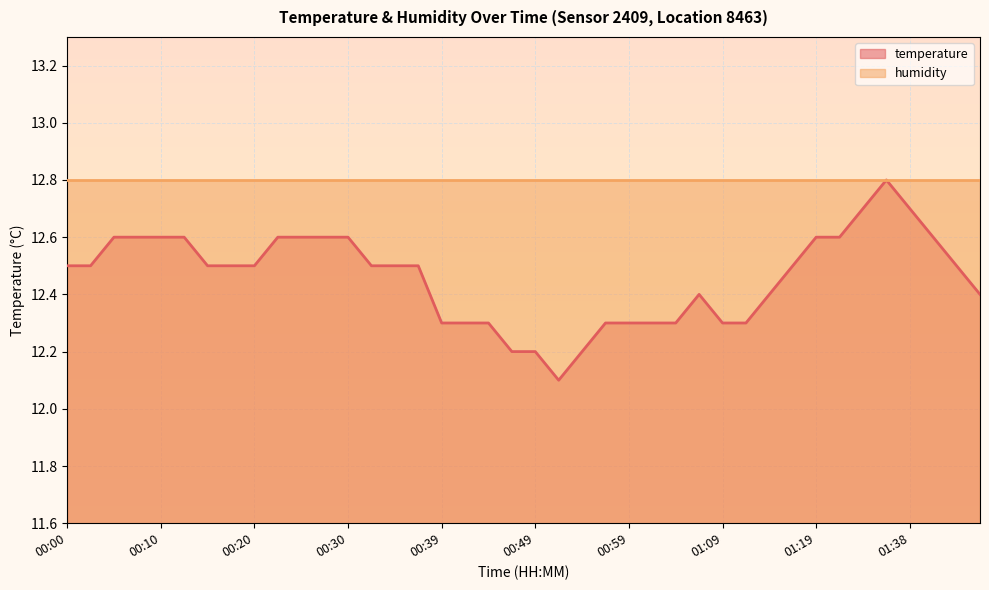

Reading left to right, what are all the values shown in this chart?

12.5	12.5	12.6	12.6	12.6	12.6	12.5	12.5	12.5	12.6	12.6	12.6	12.6	12.5	12.5	12.5	12.3	12.3	12.3	12.2	12.2	12.1	12.2	12.3	12.3	12.3	12.3	12.4	12.3	12.3	12.4	12.5	12.6	12.6	12.7	12.8	12.7	12.6	12.5	12.4